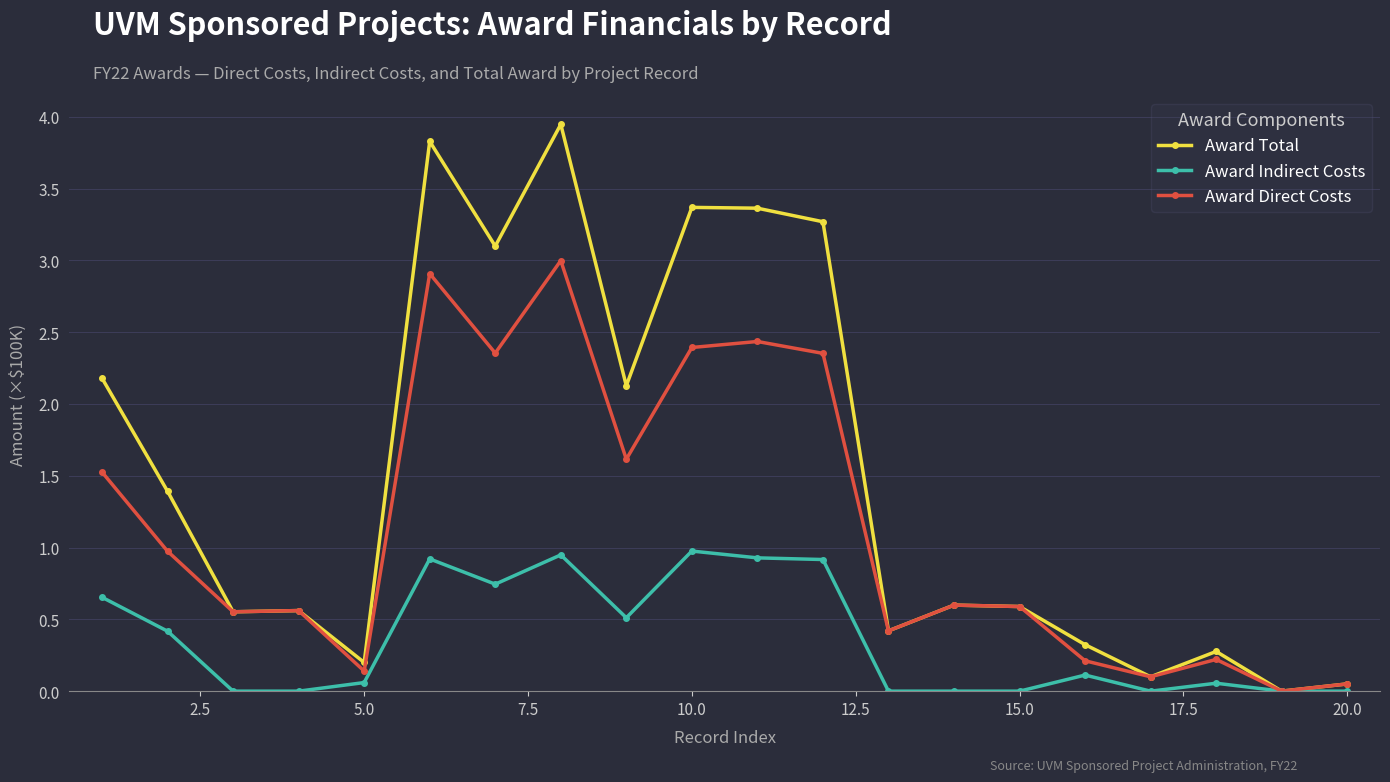

What is the highest value of the Award Indirect Costs series?

1.0